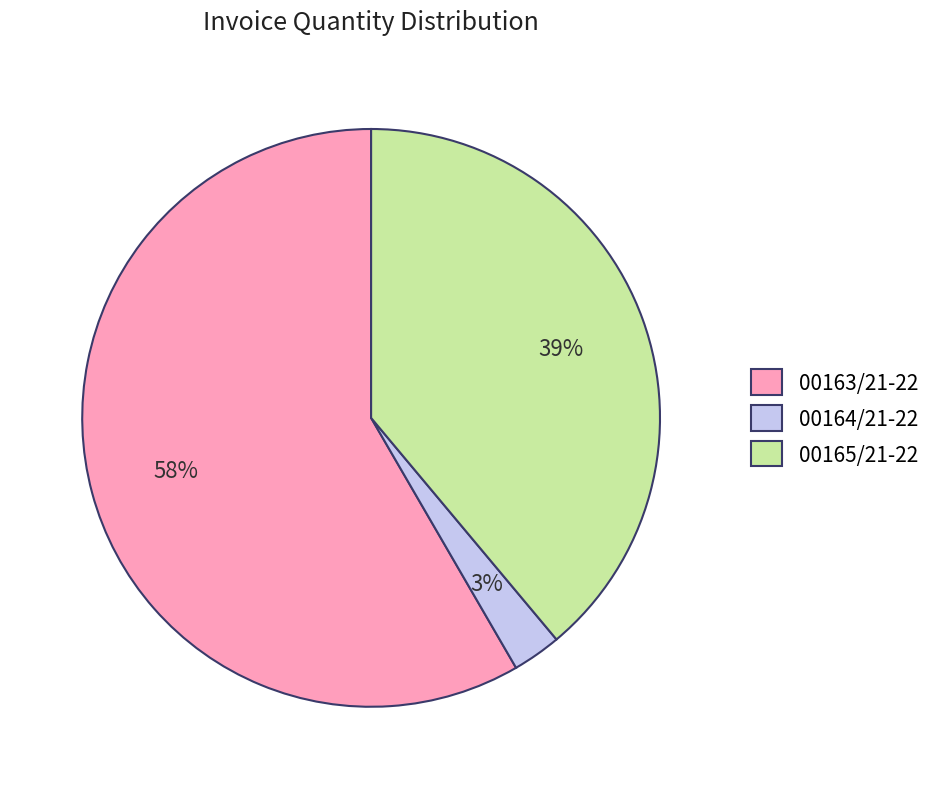

To the nearest percent, what is the combined percentage of 00163/21-22 and 00164/21-22?

61%